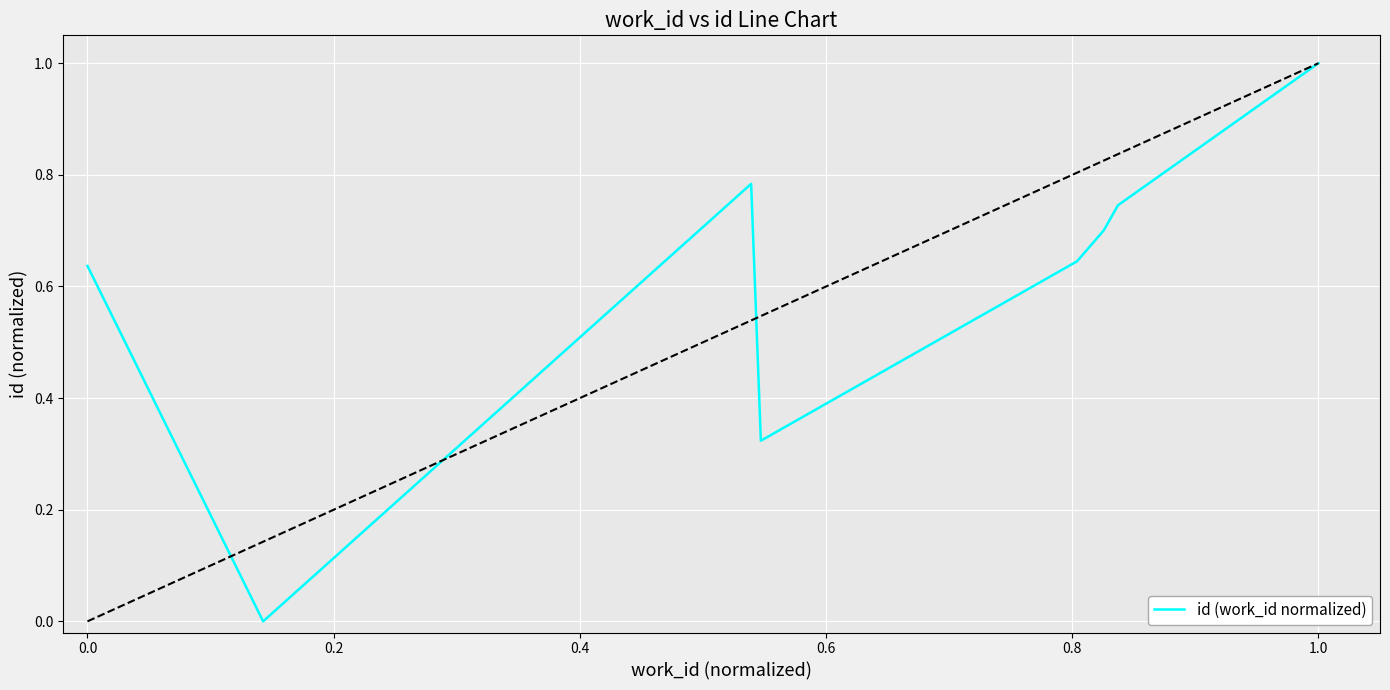

What is the difference between the maximum and minimum values?

1.0